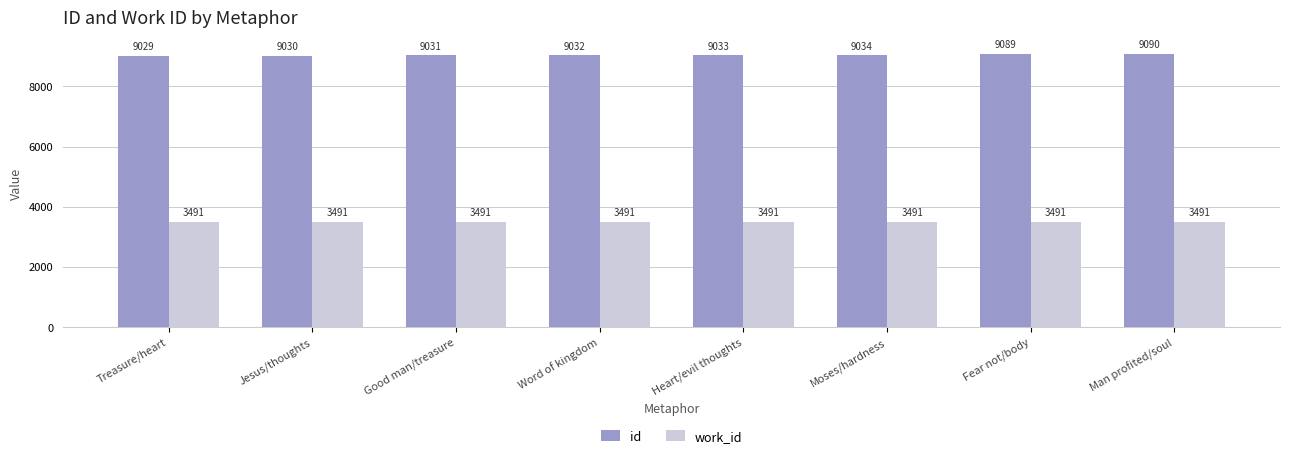

How many distinct data groups are displayed?

2